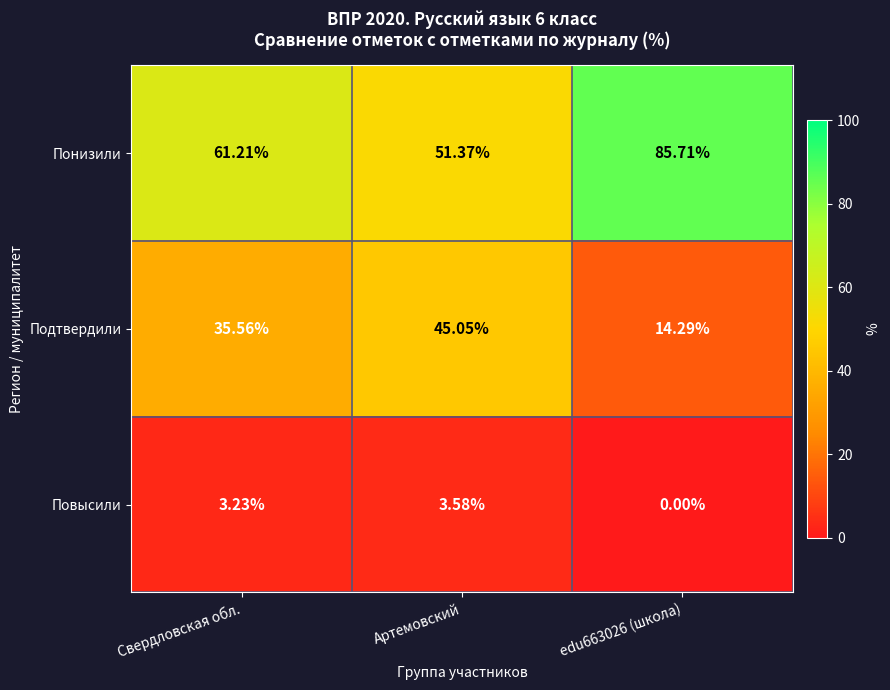

Rank the series at Артемовский from lowest to highest value.

Повысили, Подтвердили, Понизили